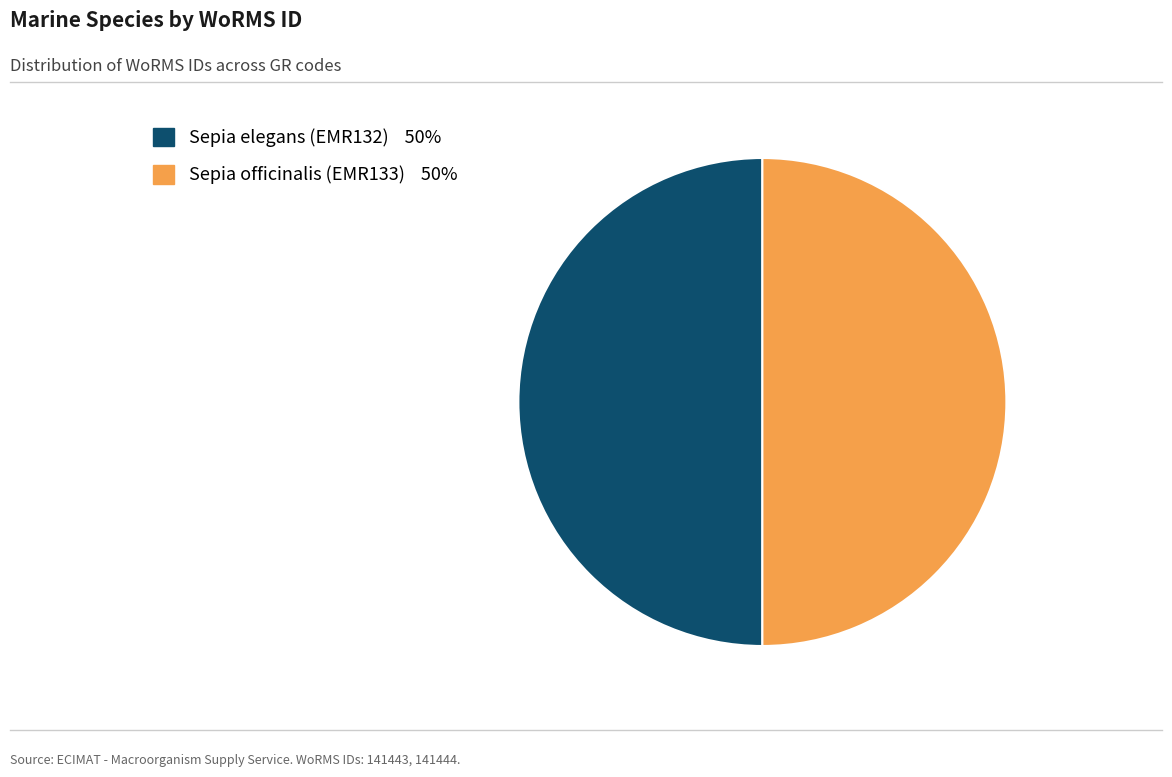

Approximately how many times larger is the value at Sepia elegans (EMR132) compared to Sepia officinalis (EMR133)?

1.0